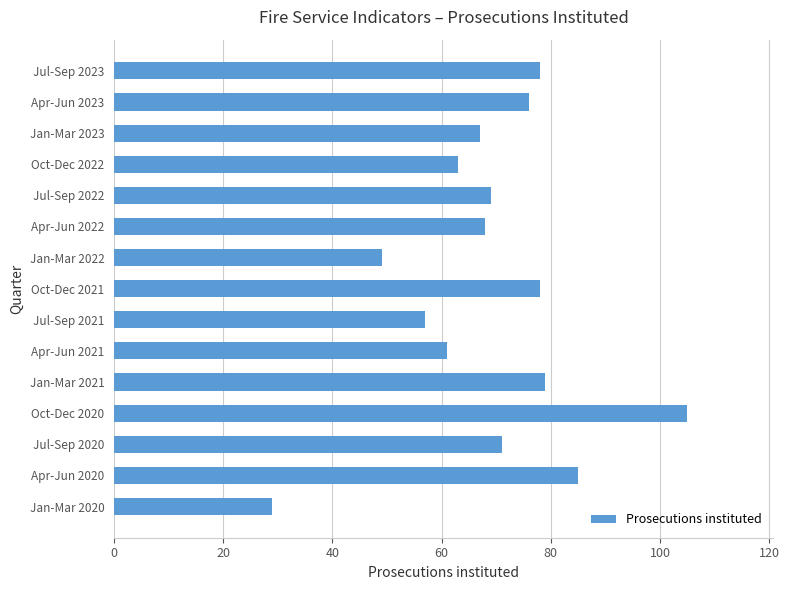

Read the value at Jul-Sep 2020.

71